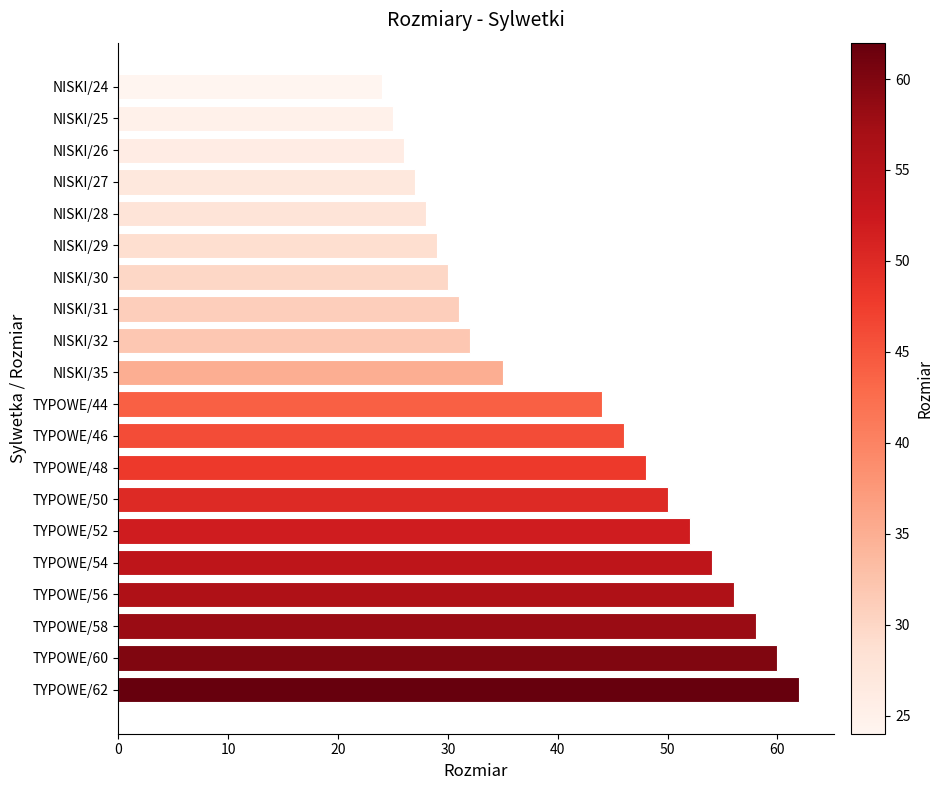

What is the sum of all values?

817